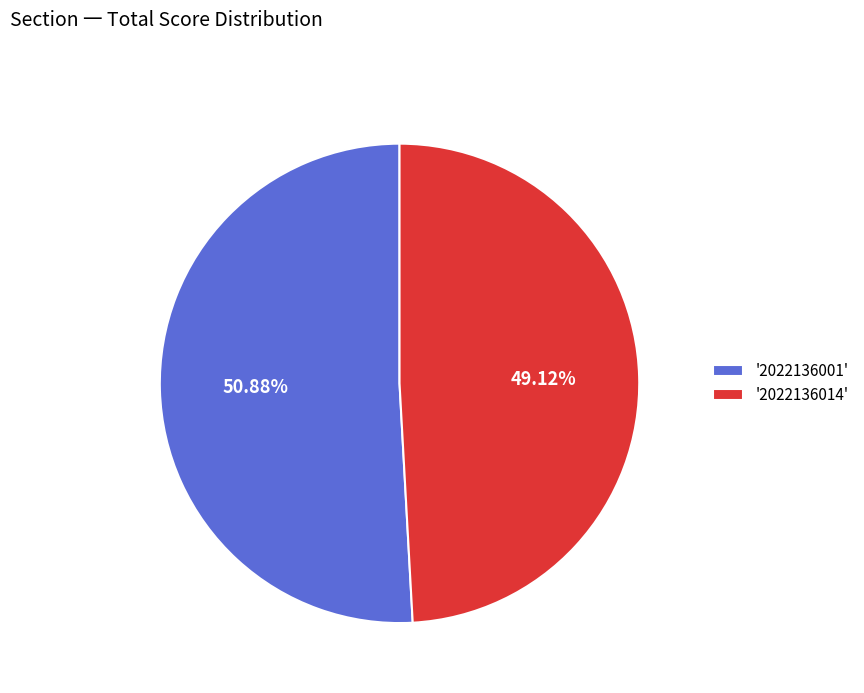

How many segments does this pie chart have?

2